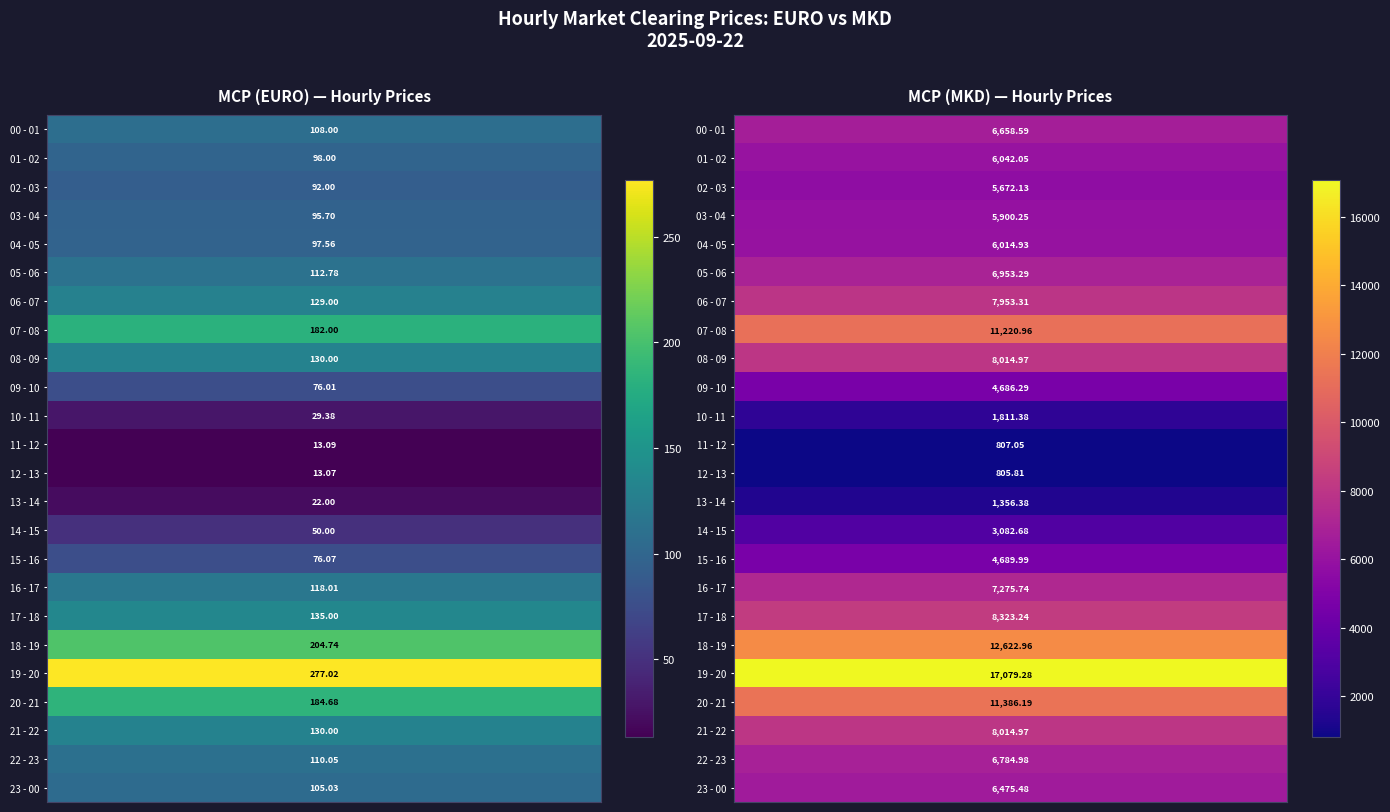

What is the approximate value of 22 - 23 at 0?

110.0